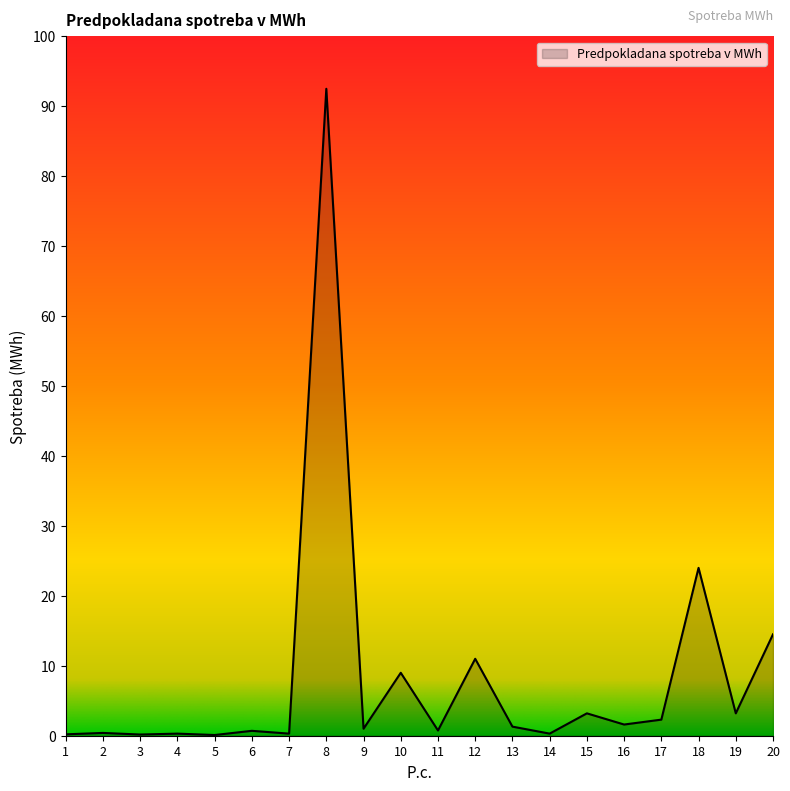

What is the greatest value displayed?

92.5